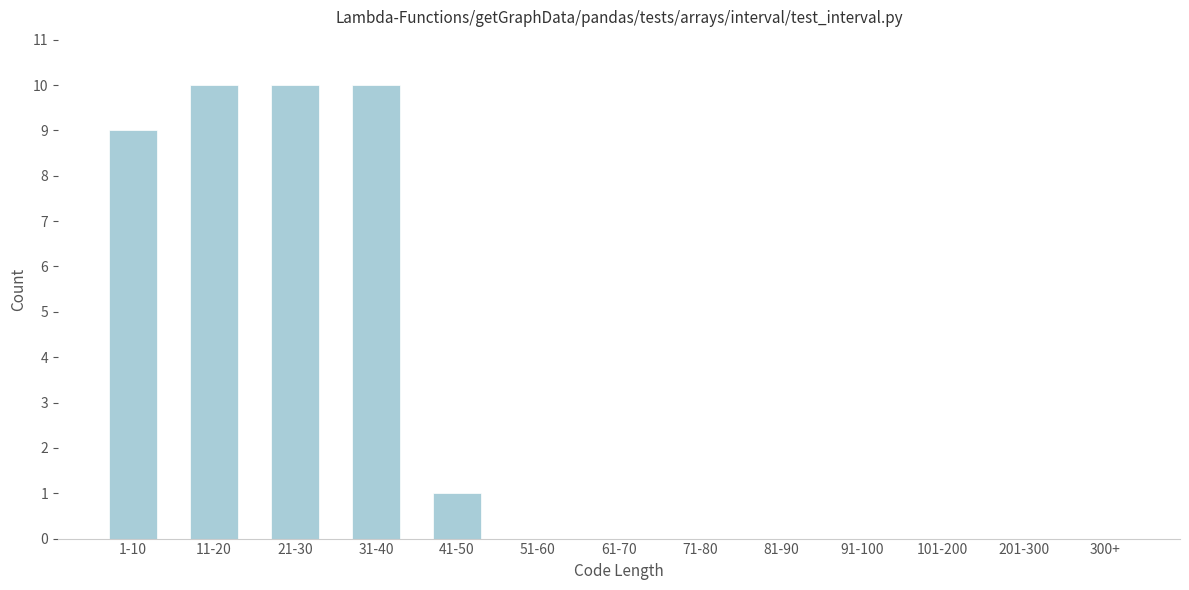

Reading left to right, what are all the values shown in this chart?

1-10=9	11-20=10	21-30=10	31-40=10	41-50=1	51-60=0	61-70=0	71-80=0	81-90=0	91-100=0	101-200=0	201-300=0	300+=0